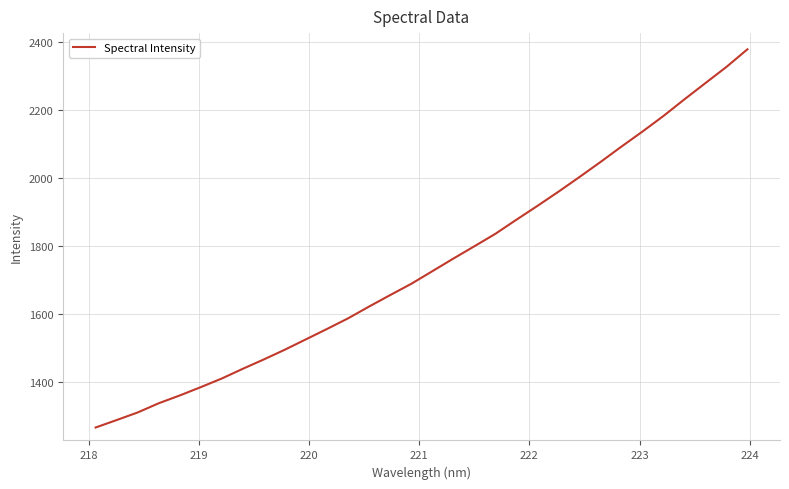

What is the difference between the maximum and minimum values?

1110.9